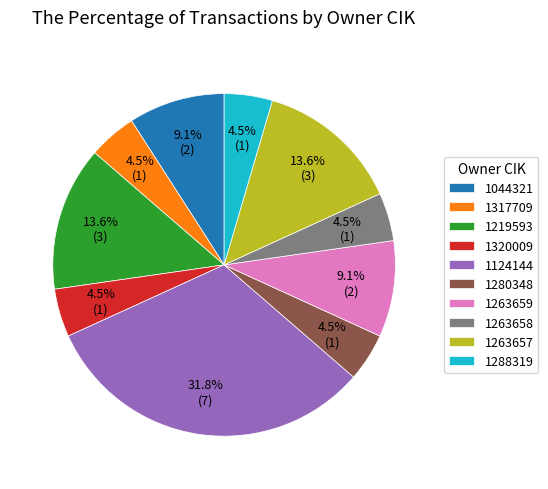

Is there any slice that represents more than half of the pie?

No